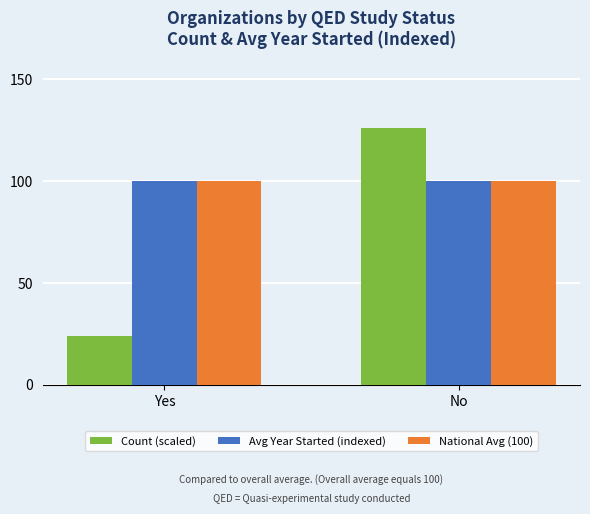

Are the bars grouped side by side (vs. stacked)?

Yes